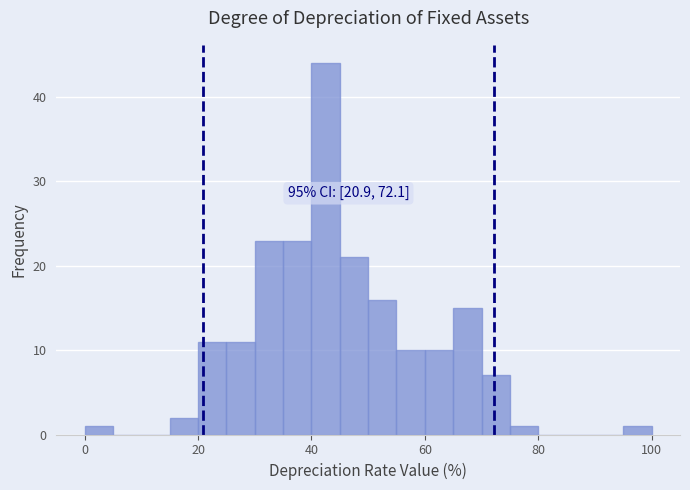

Read against the x-axis, roughly where is the centre of the tallest bar?

42